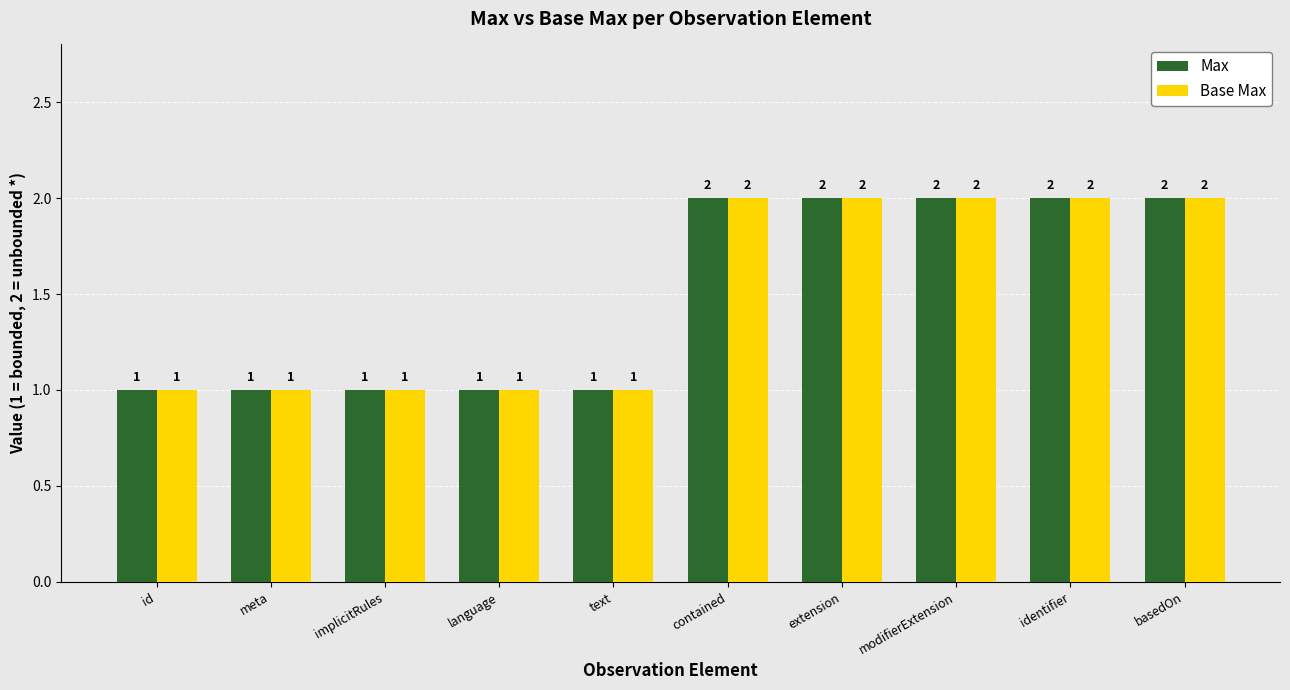

What is the sum of all Base Max values?

15